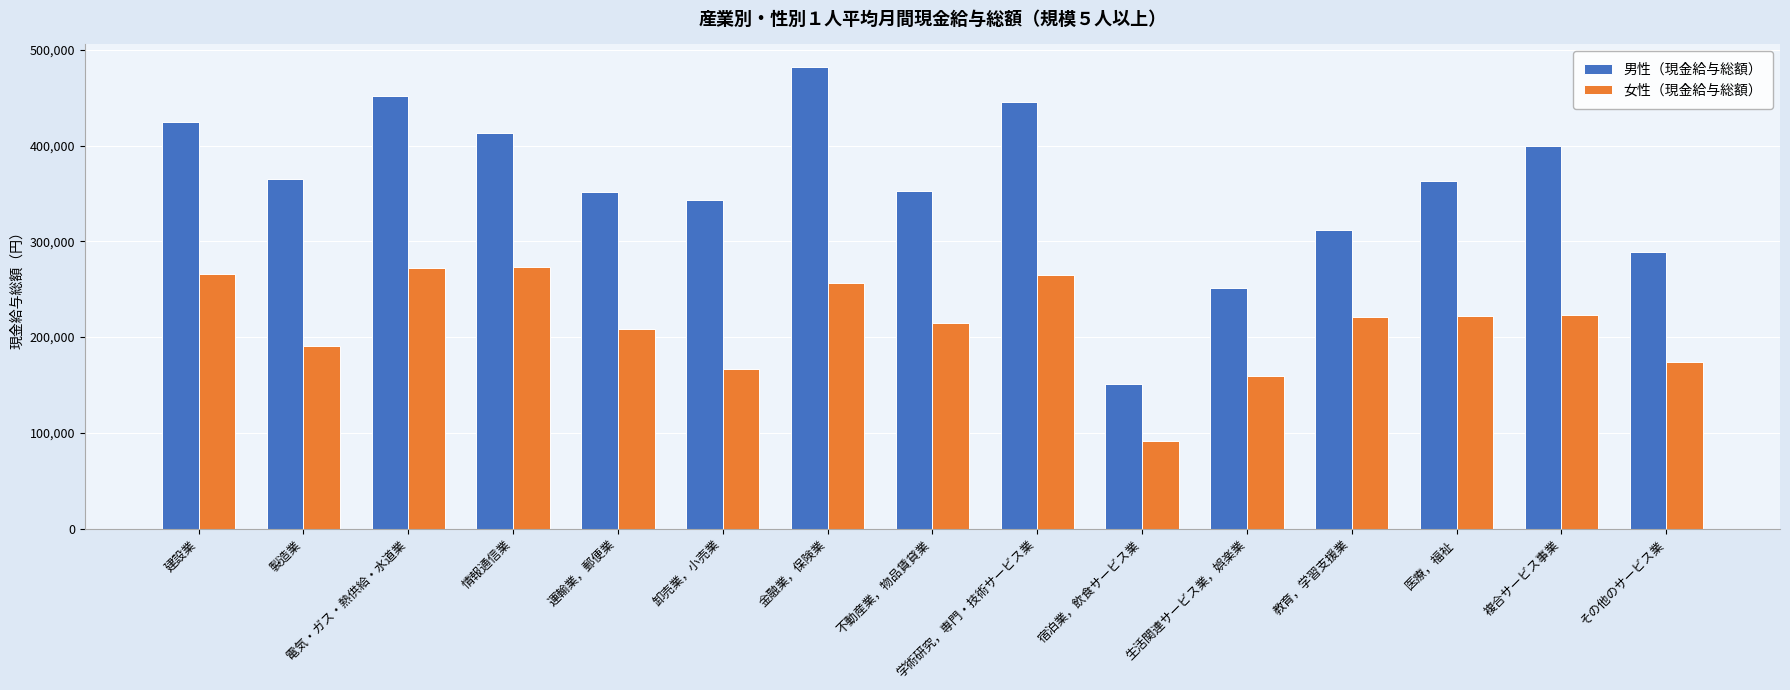

How many groups of bars are there?

15